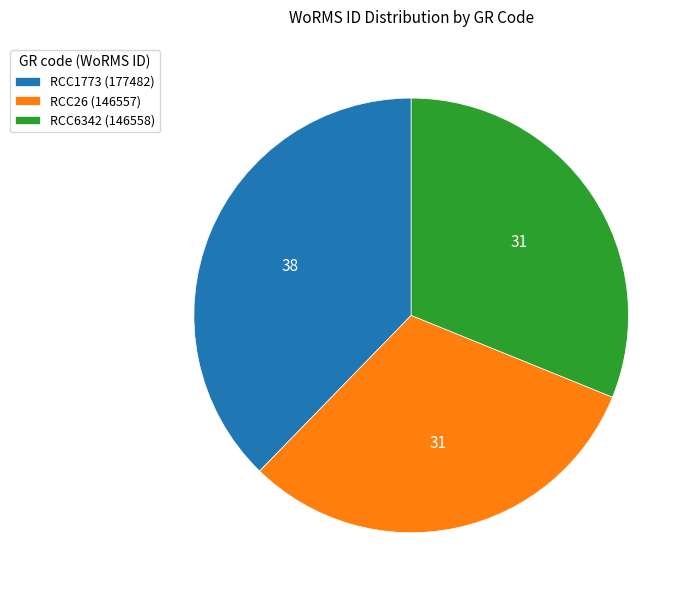

Approximately how many times larger is the value at RCC1773 (177482) compared to RCC26 (146557)?

1.2